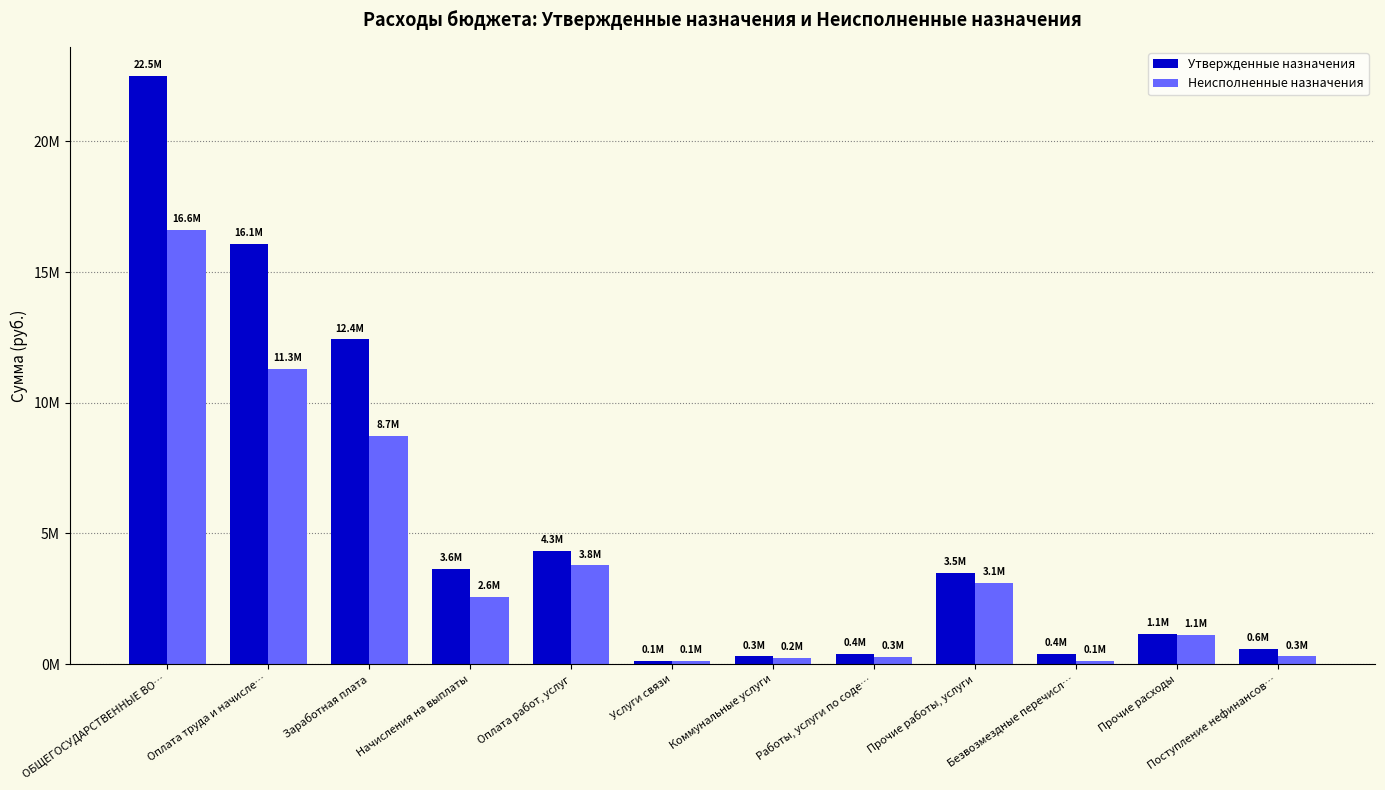

What are all the series names shown in the legend?

Утвержденные назначения, Неисполненные назначения